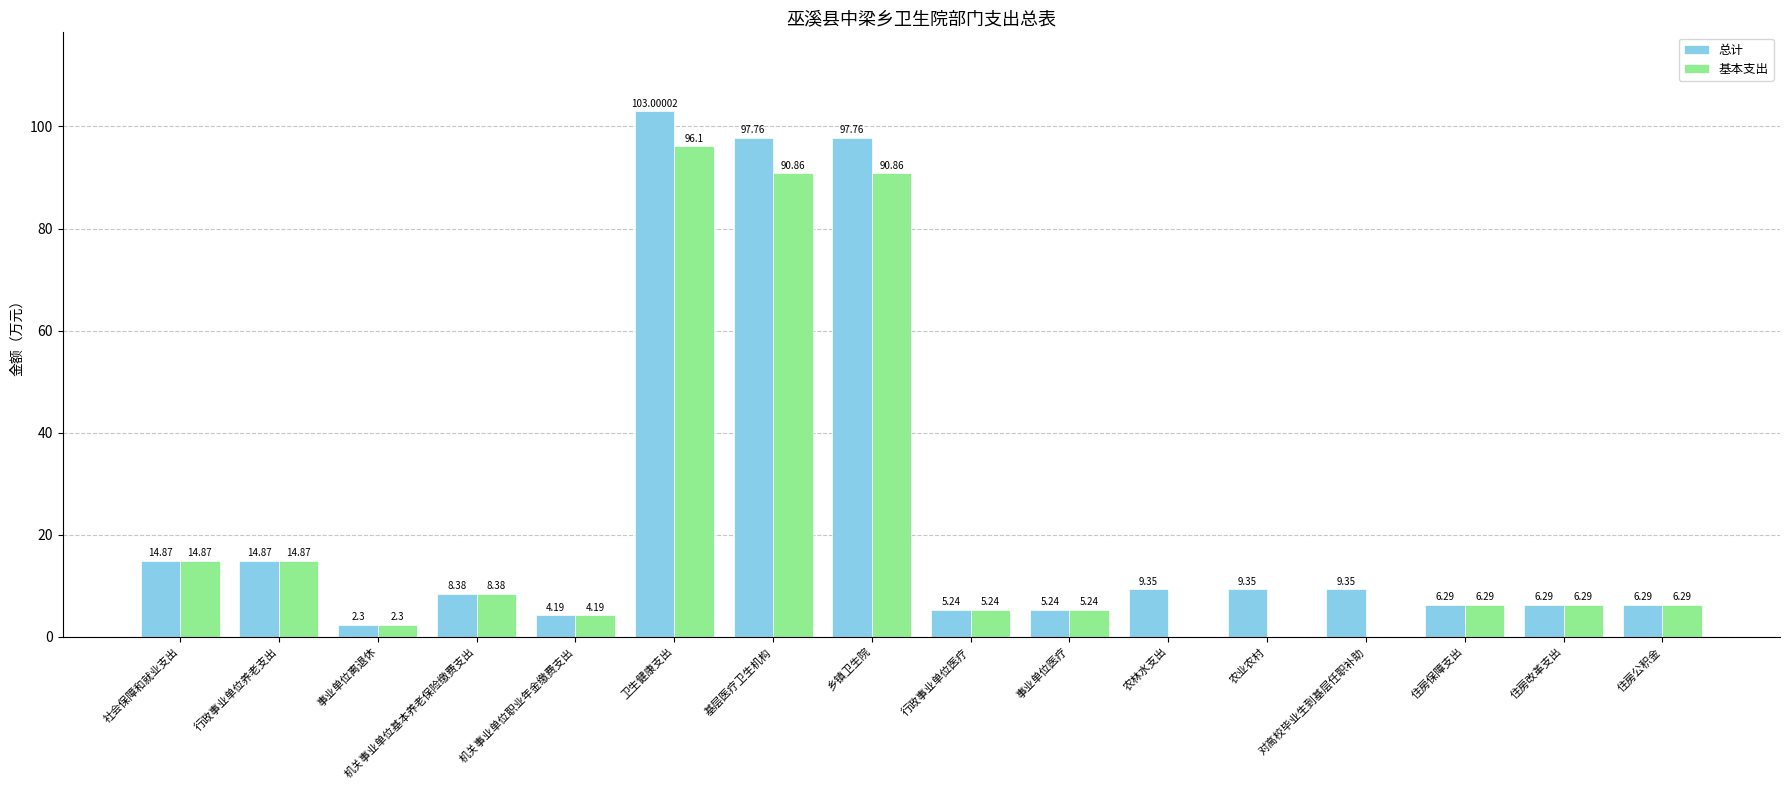

How many values in 基本支出 are above zero?

13